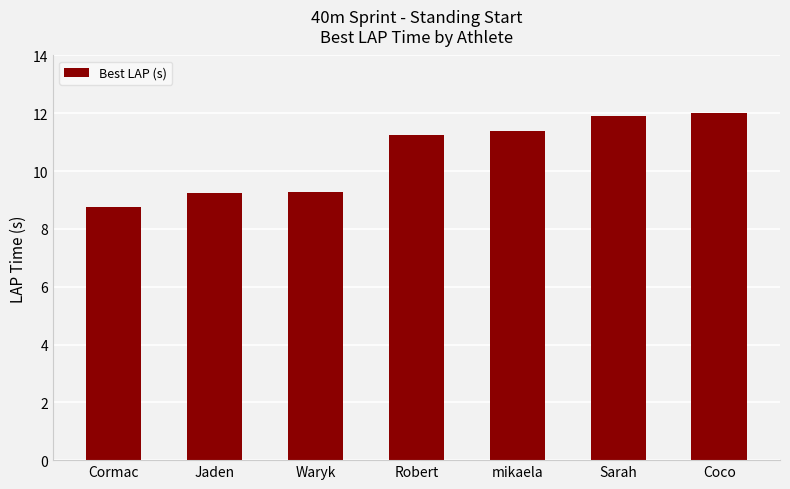

How many distinct data groups are displayed?

1